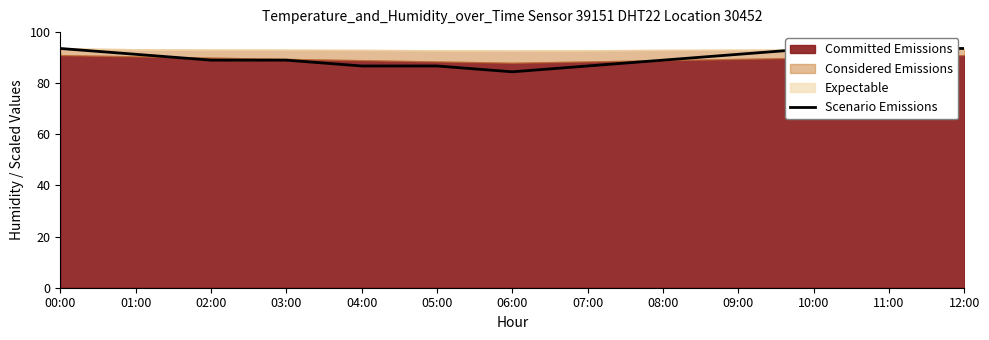

Reading left to right, what are all the values shown in this chart?

00:00=93.6	01:00=91.3	02:00=89.0	03:00=89.0	04:00=86.8	05:00=86.8	06:00=84.5	07:00=86.8	08:00=89.0	09:00=91.3	10:00=93.6	11:00=93.6	12:00=93.6